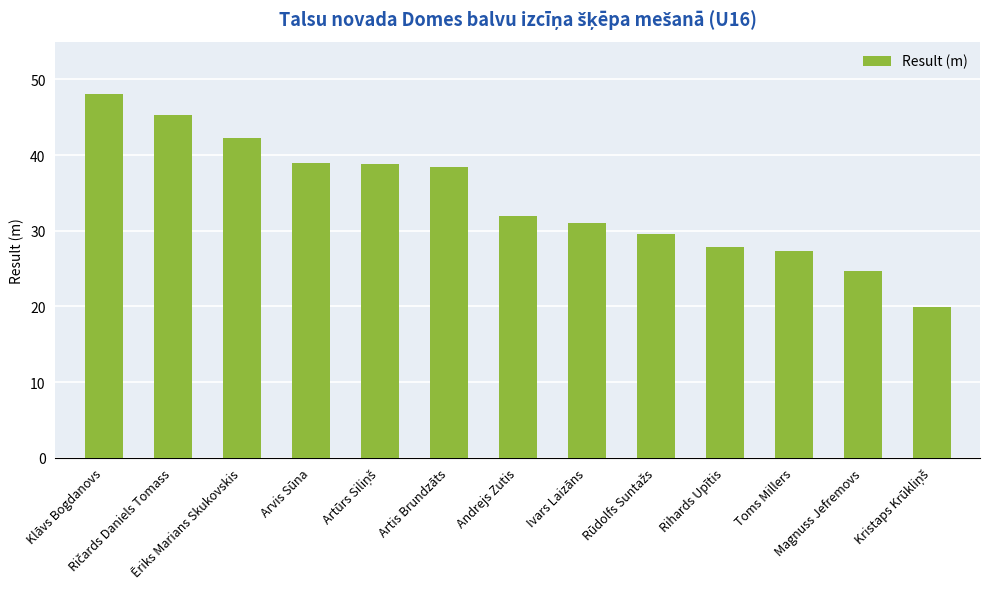

What is the value of the 6th bar from the left?

38.4